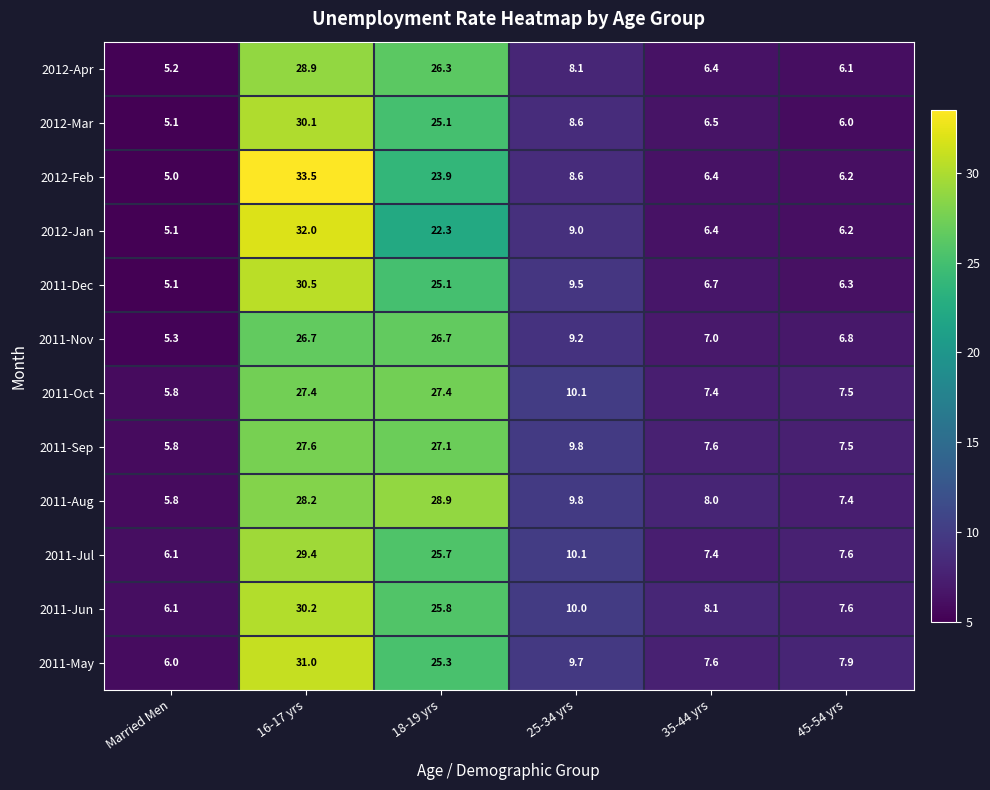

Is the value of 2011-Dec at 18-19 yrs greater than the value of 2011-Oct at 16-17 yrs?

No